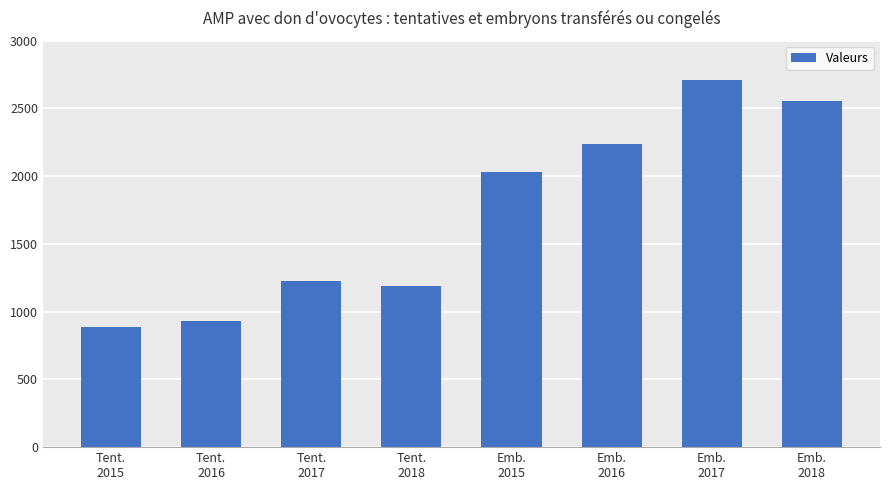

What position from the left is Emb.
2015?

5